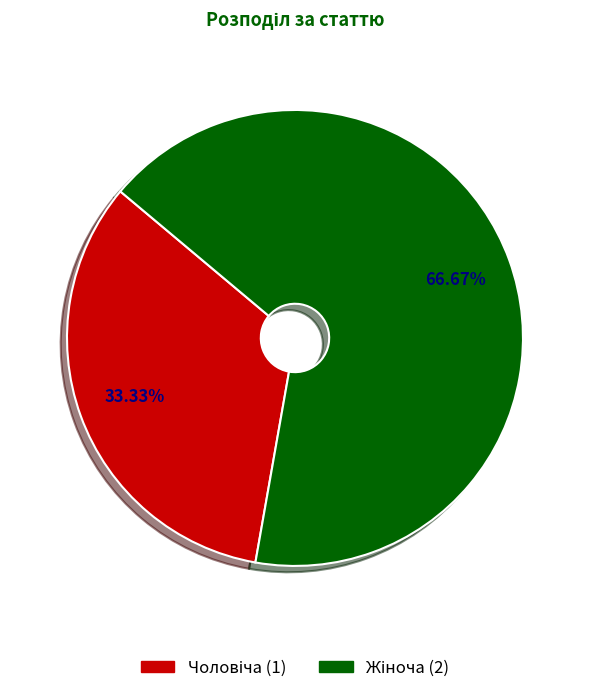

Is there a majority slice in this chart?

Yes